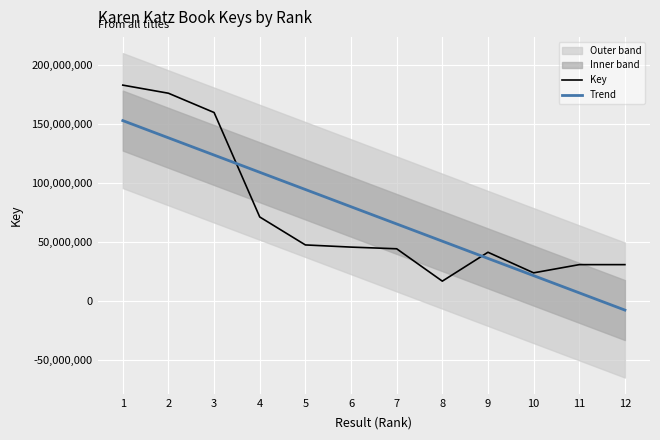

What is the greatest value displayed?

183214412.0